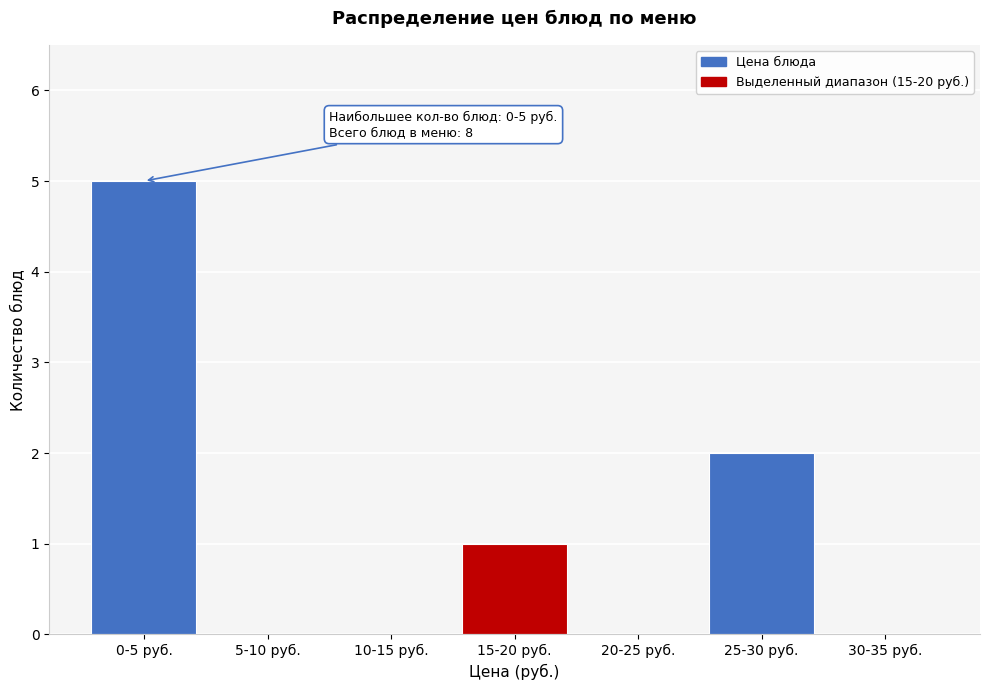

Reading right to left, what are all the values shown in this chart?

30-35 руб.=0	25-30 руб.=2	20-25 руб.=0	15-20 руб.=1	10-15 руб.=0	5-10 руб.=0	0-5 руб.=5